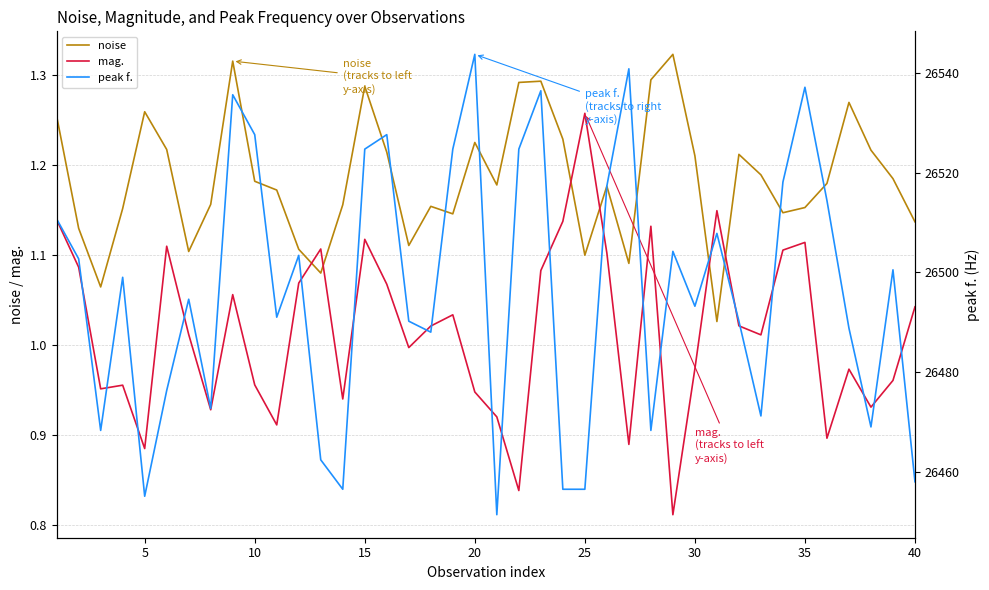

Which series ends up on top after the final intersection of mag. and noise?

noise